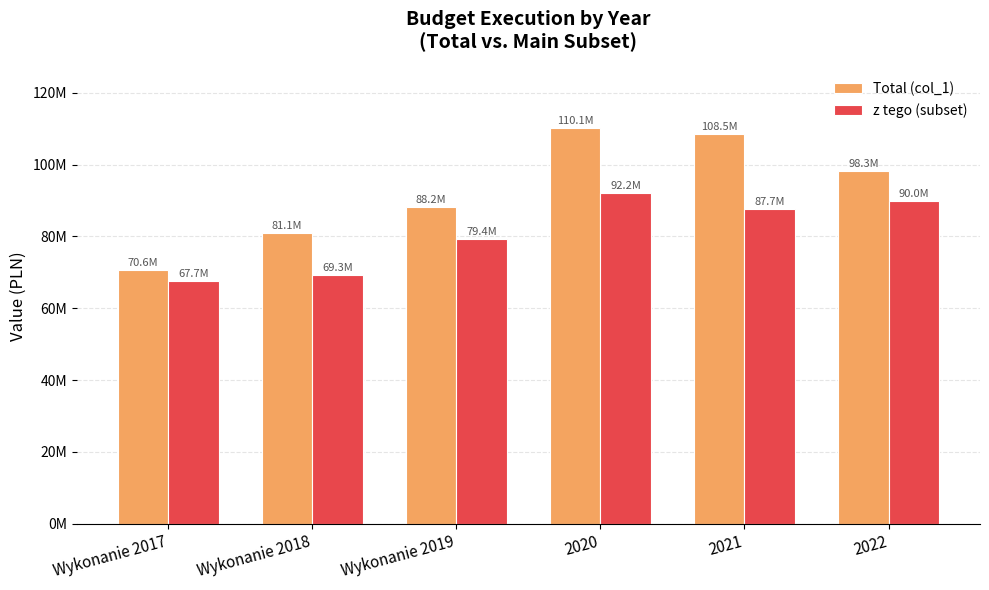

What position from the right is Wykonanie 2019?

4